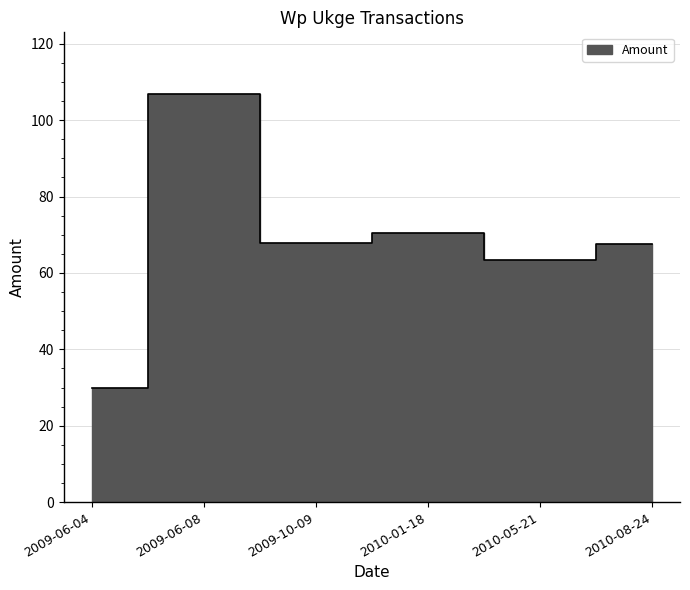

What is the sum of all values?

406.1